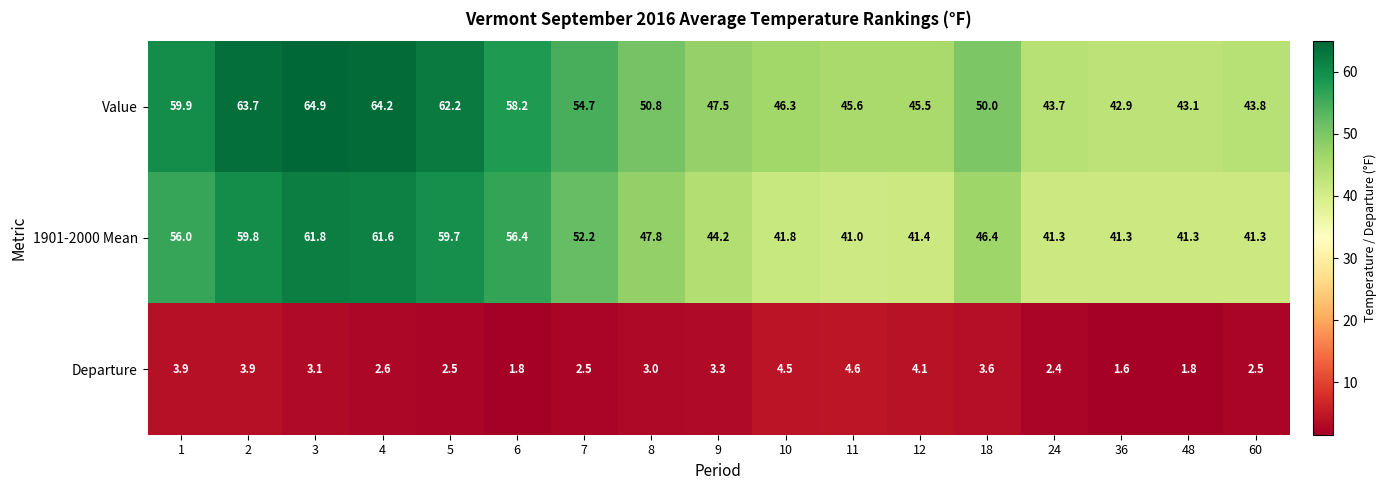

Which series has the largest total across all categories?

Value